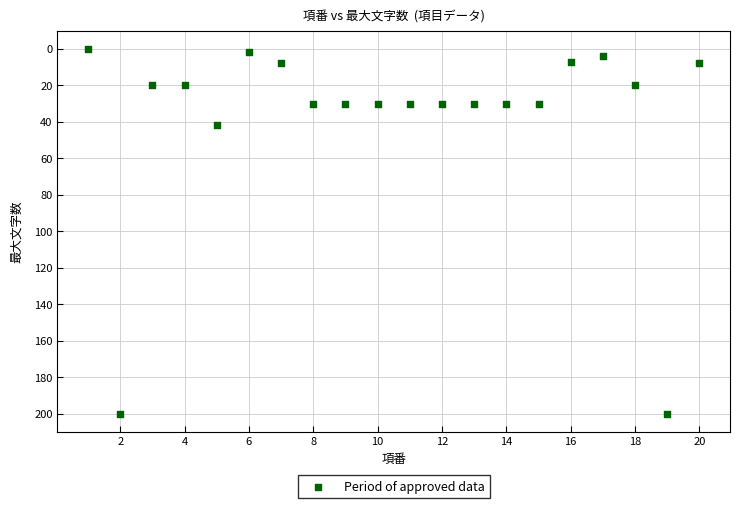

What is the range of Y values (max minus min)?

200